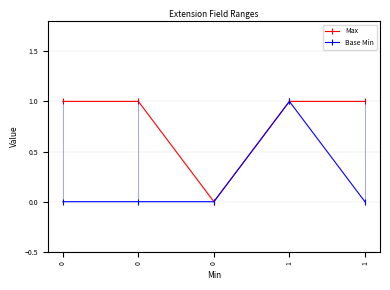

Is the value of Max at 1 greater than the value of Base Min at 0?

Yes